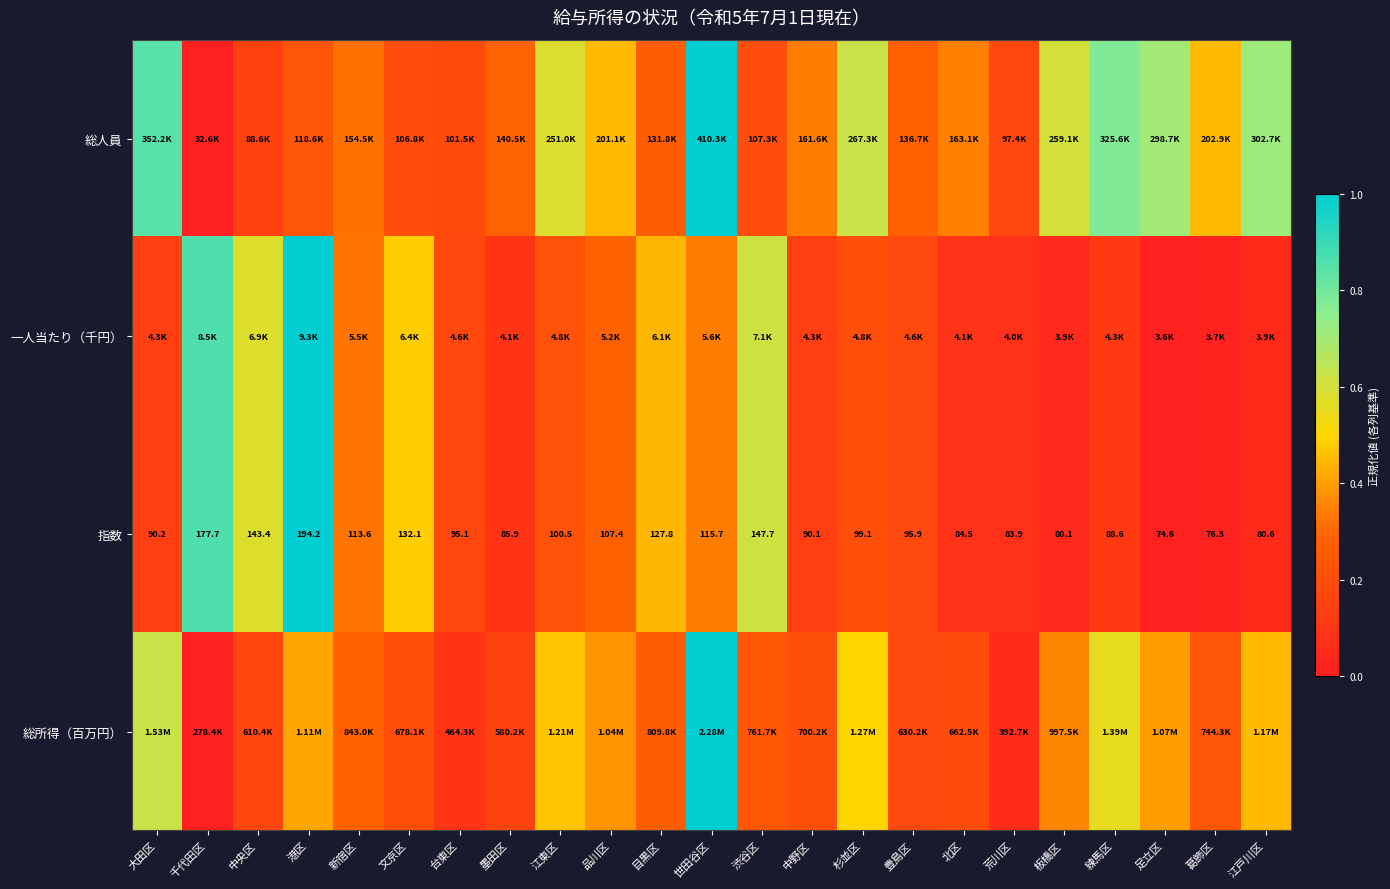

Which label corresponds to the largest value in the chart?

世田谷区